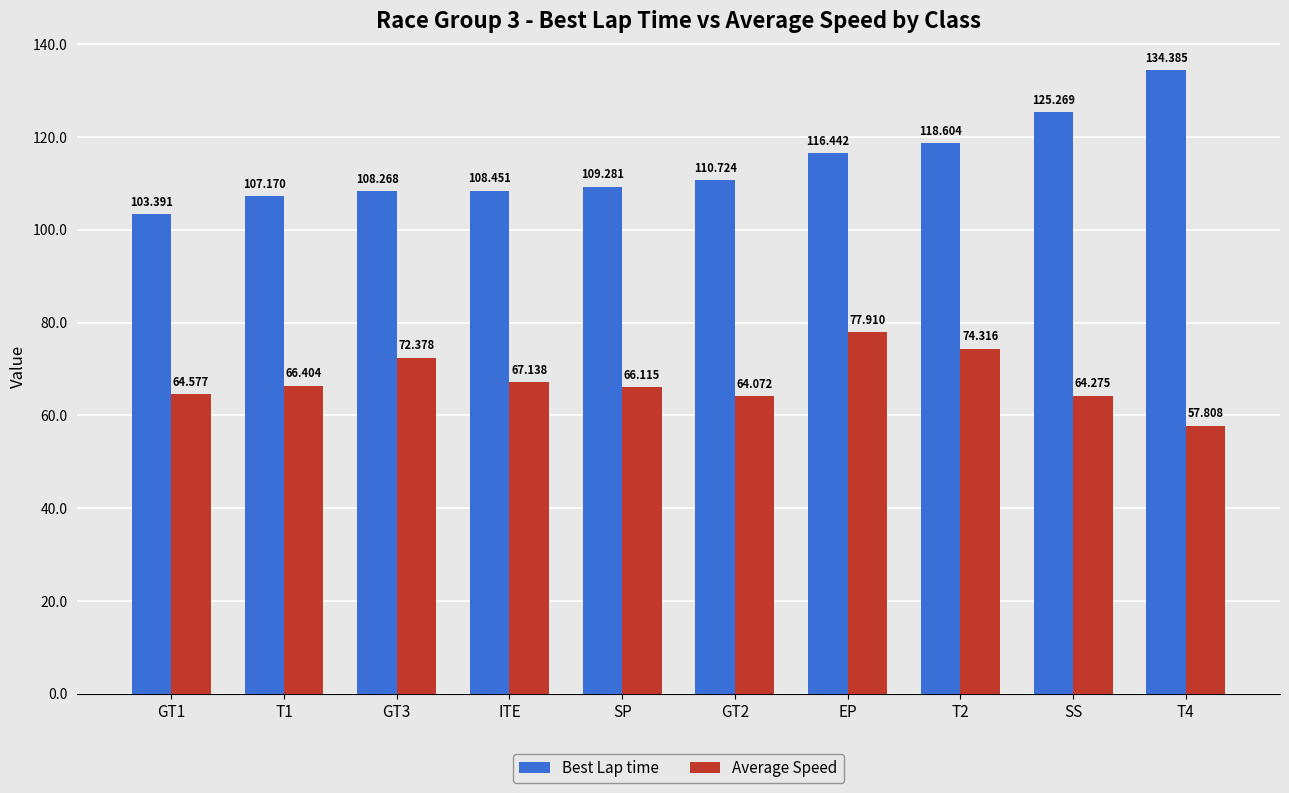

Reading left to right, list all the values displayed in this chart.

Best Lap time: GT1=103.4	T1=107.2	GT3=108.3	ITE=108.5	SP=109.3	GT2=110.7	EP=116.4	T2=118.6	SS=125.3	T4=134.4
Average Speed: GT1=64.6	T1=66.4	GT3=72.4	ITE=67.1	SP=66.1	GT2=64.1	EP=77.9	T2=74.3	SS=64.3	T4=57.8